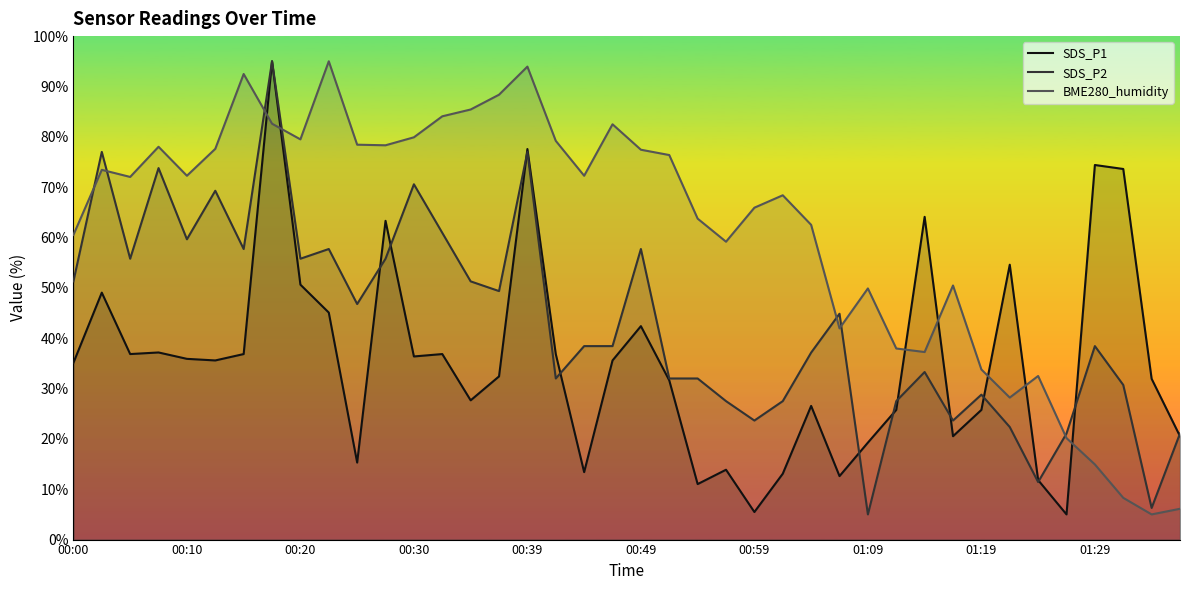

True or false: SDS_P1 and SDS_P2 intersect in this chart.

True